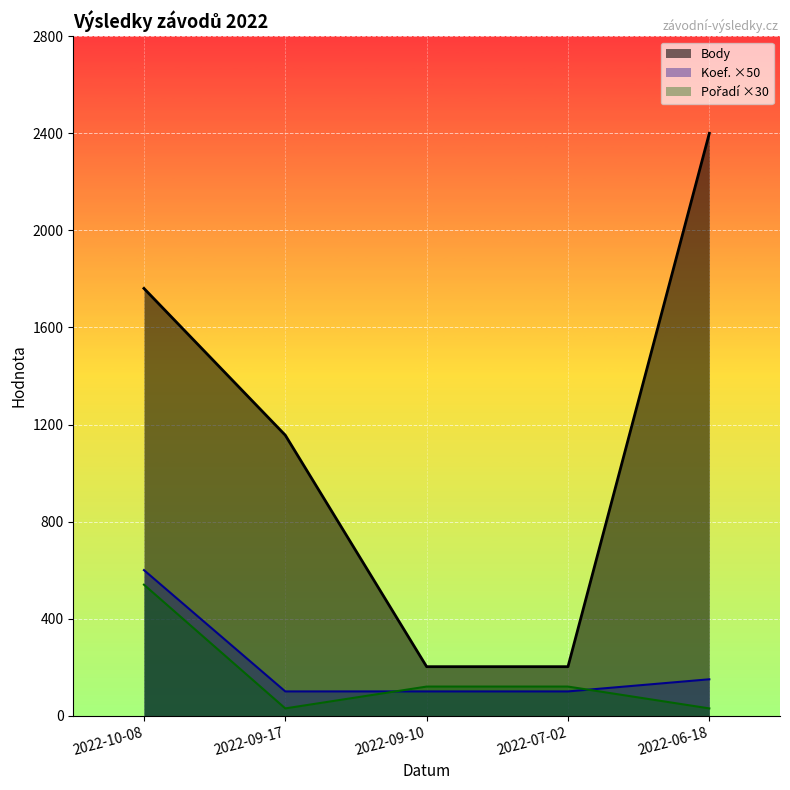

Is the value of Pořadí ×30 at 2022-09-17 greater than the value of Koef. ×50 at 2022-09-10?

No